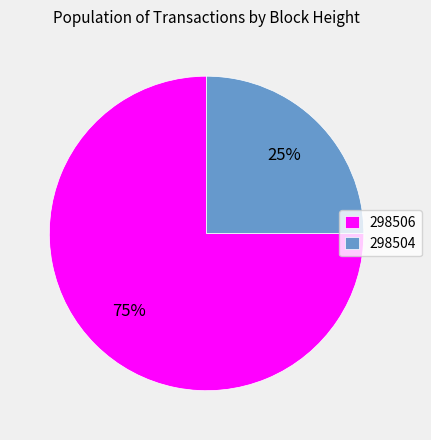

Does any single category account for the majority?

Yes